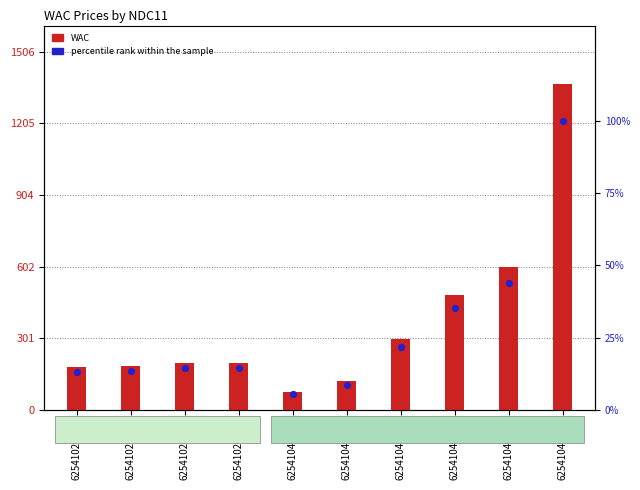

At which category is the sum across all series the highest?

62541040610